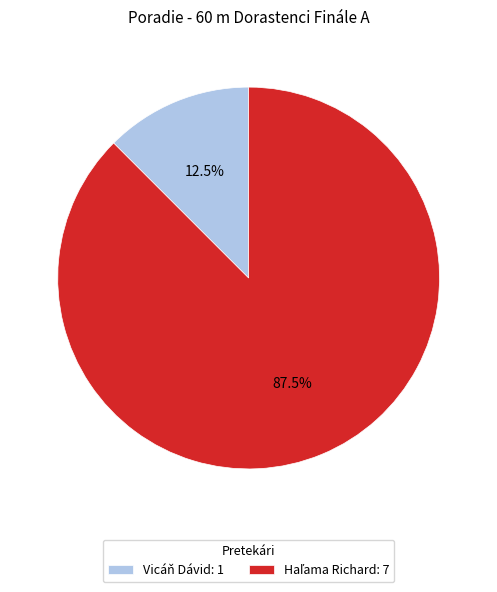

To the nearest percent, what is the average slice percentage?

50%